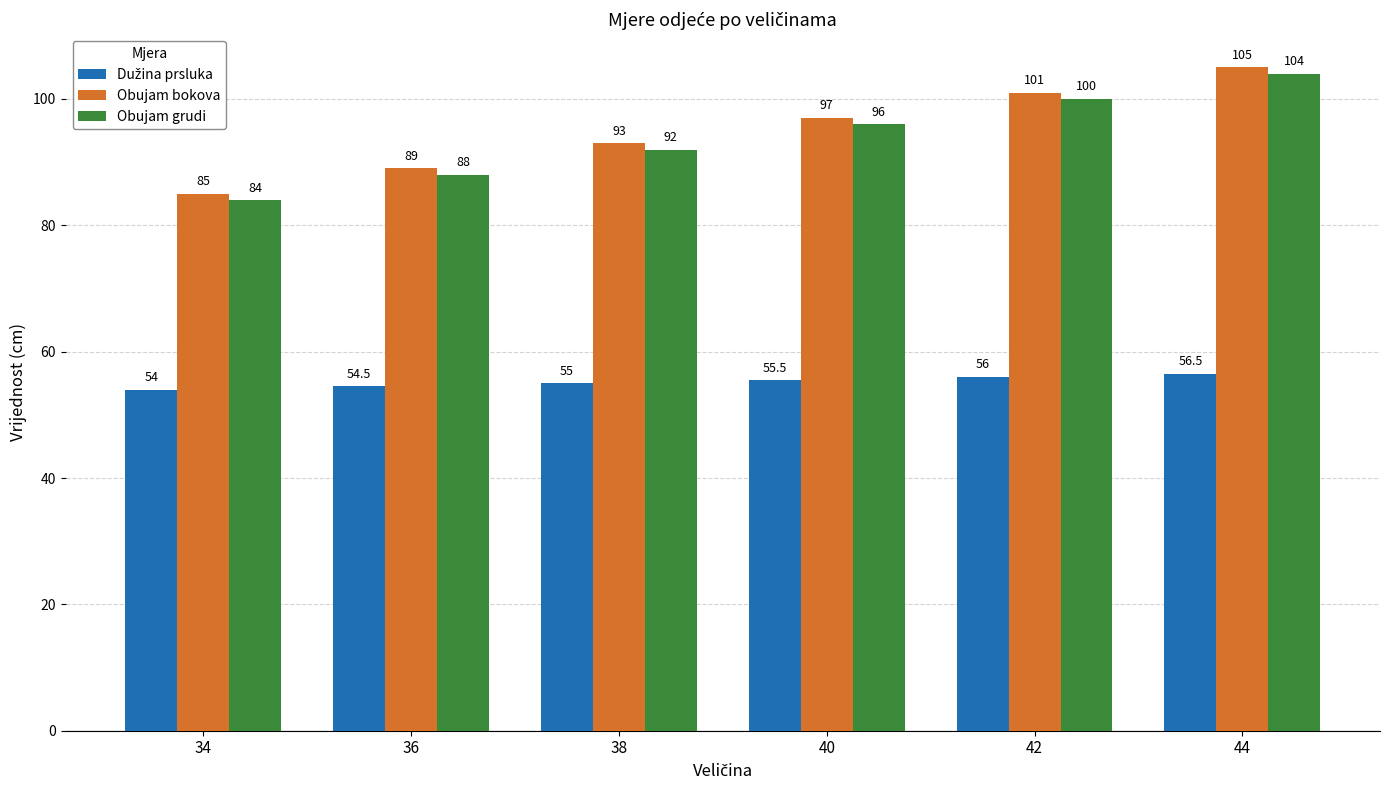

At which category is the sum across all series the highest?

44